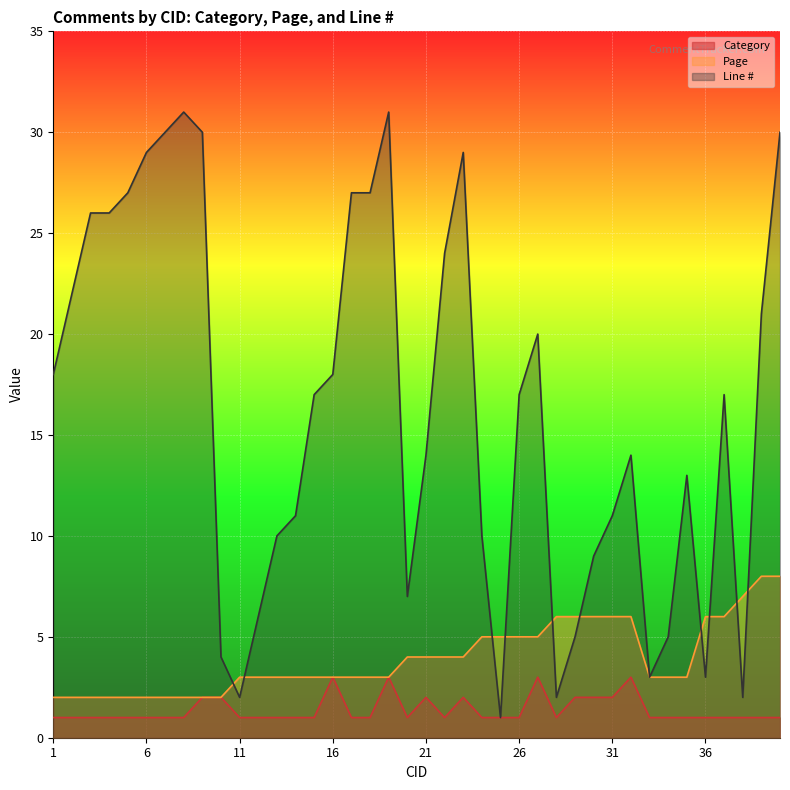

What is the highest value of the Page series?

8